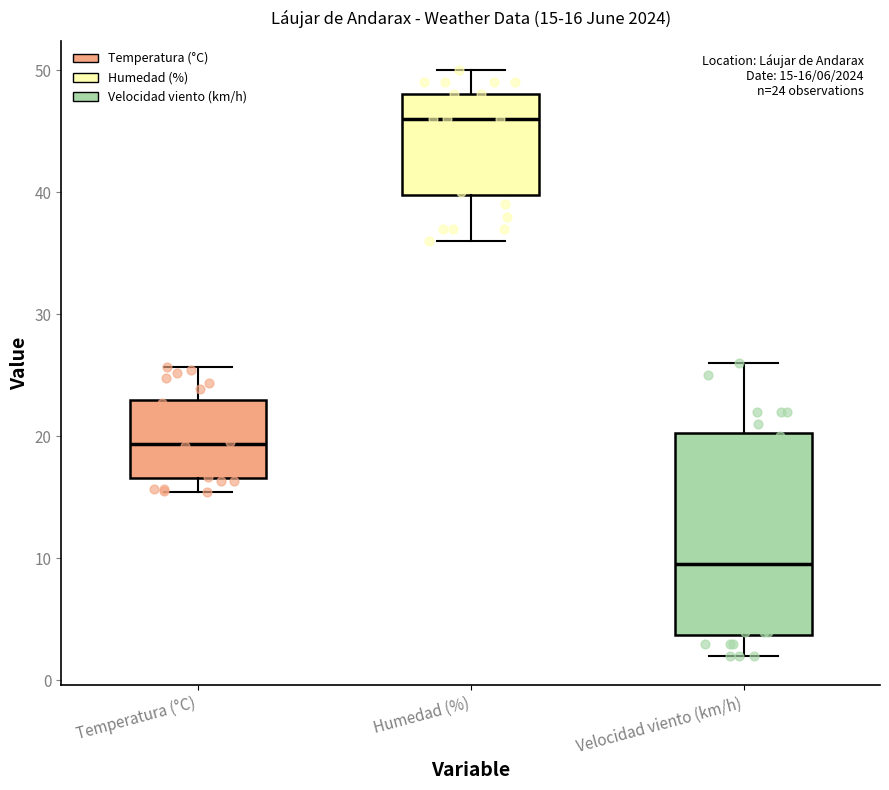

Comparing the boxes themselves (not the whiskers), which one is the tallest?

Velocidad viento (km/h)